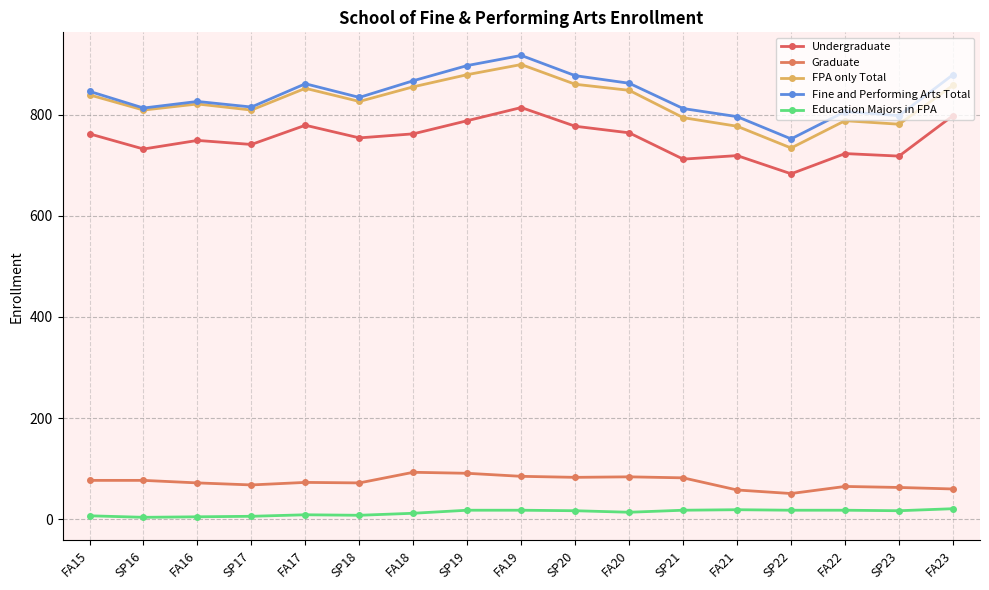

What is the difference between the Education Majors in FPA values at SP17 and SP18?

2